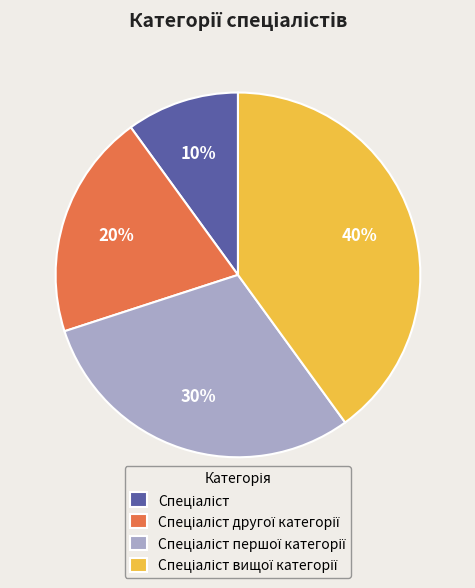

Is there any slice that represents more than half of the pie?

No